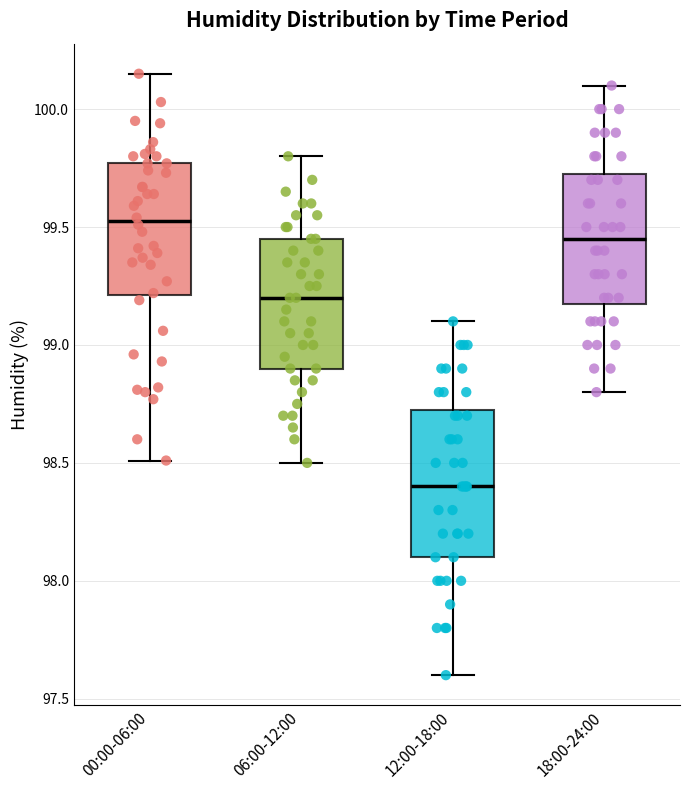

Which box is the tallest, from its lower edge to its upper edge?

12:00-18:00